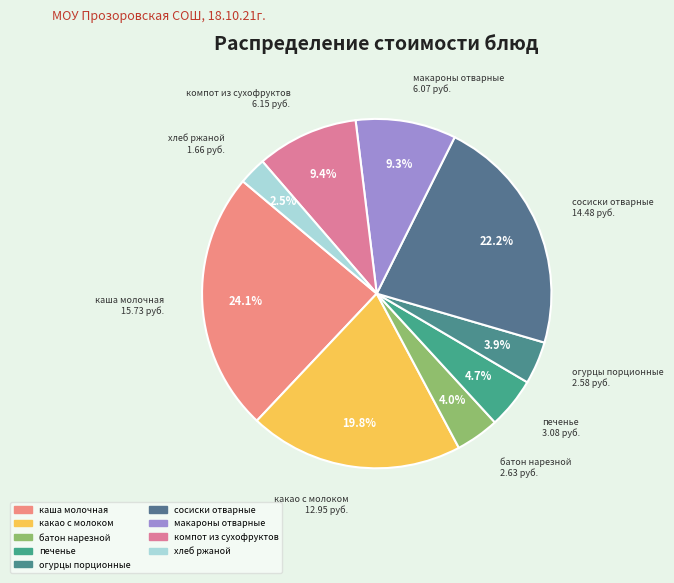

Is it true that какао с молоком is 10% of the pie?

False